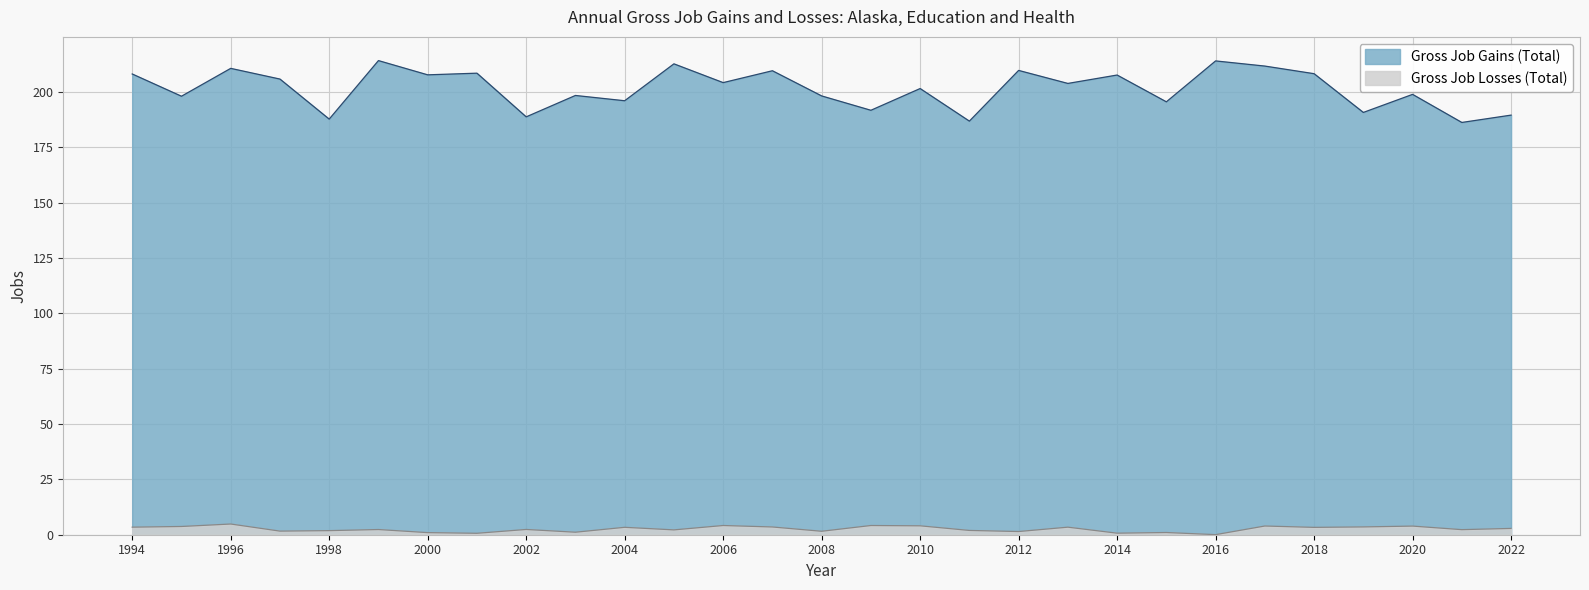

True or false: Gross Job Losses (Total) and Gross Job Gains (Total) intersect in this chart.

False